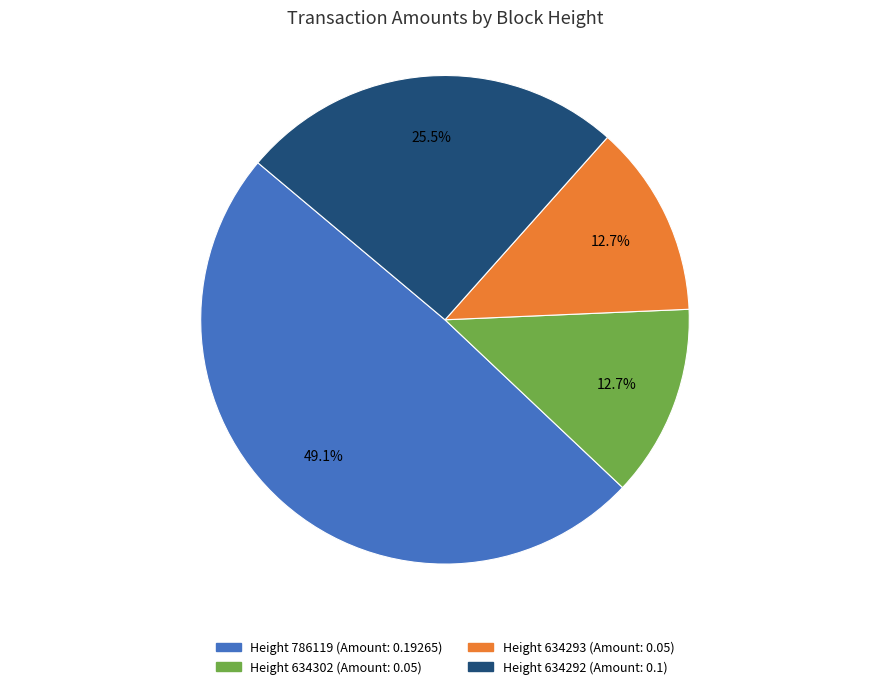

Is there a majority slice in this chart?

No